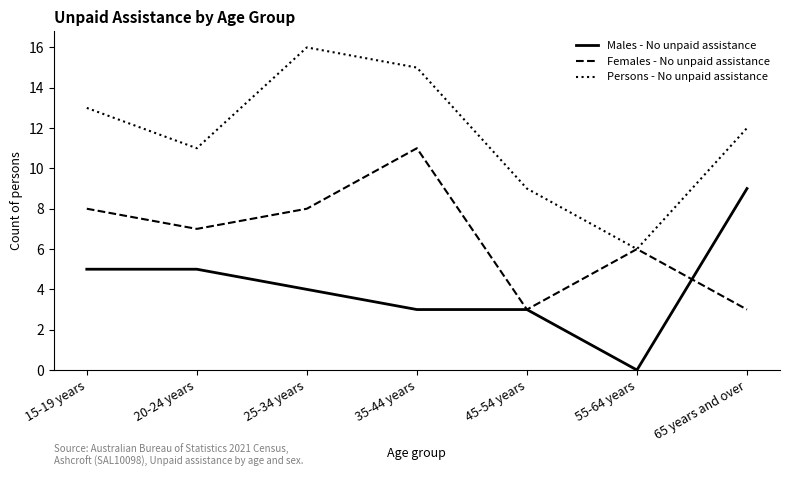

List the series in order of their peak value, lowest first.

Males - No unpaid assistance, Females - No unpaid assistance, Persons - No unpaid assistance